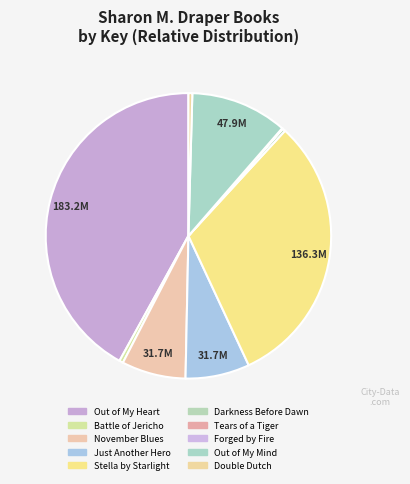

What is the largest slice in the pie chart?

Out of My Heart